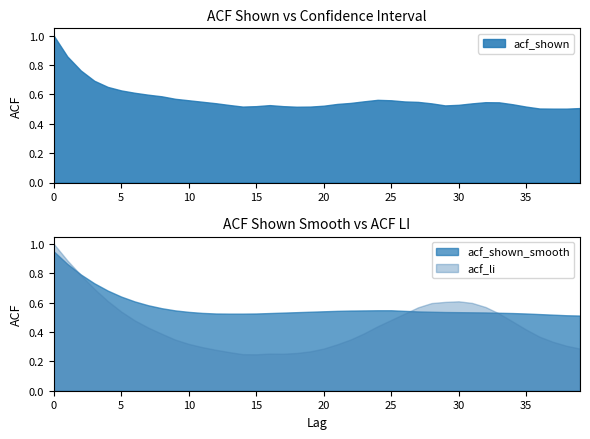

How many distinct data groups are displayed?

3